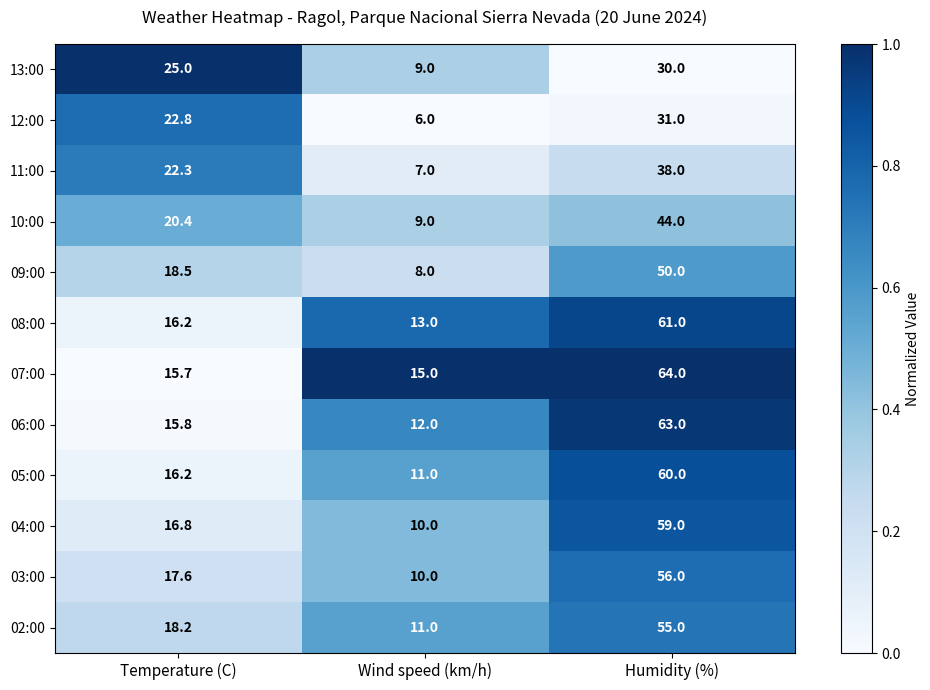

Rank the series by their maximum value, from highest to lowest.

07:00, 06:00, 08:00, 05:00, 04:00, 03:00, 02:00, 09:00, 10:00, 11:00, 12:00, 13:00